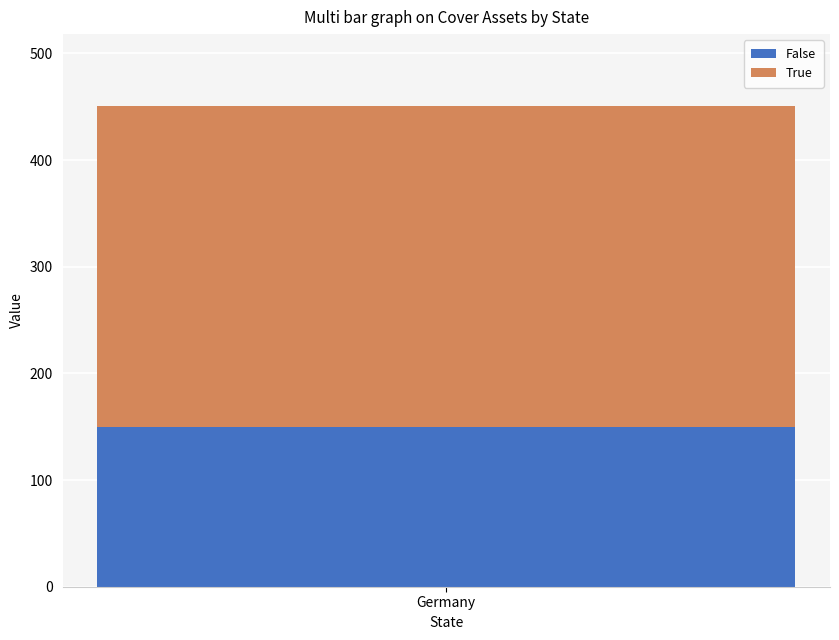

Rank the categories by False value from highest to lowest.

Germany